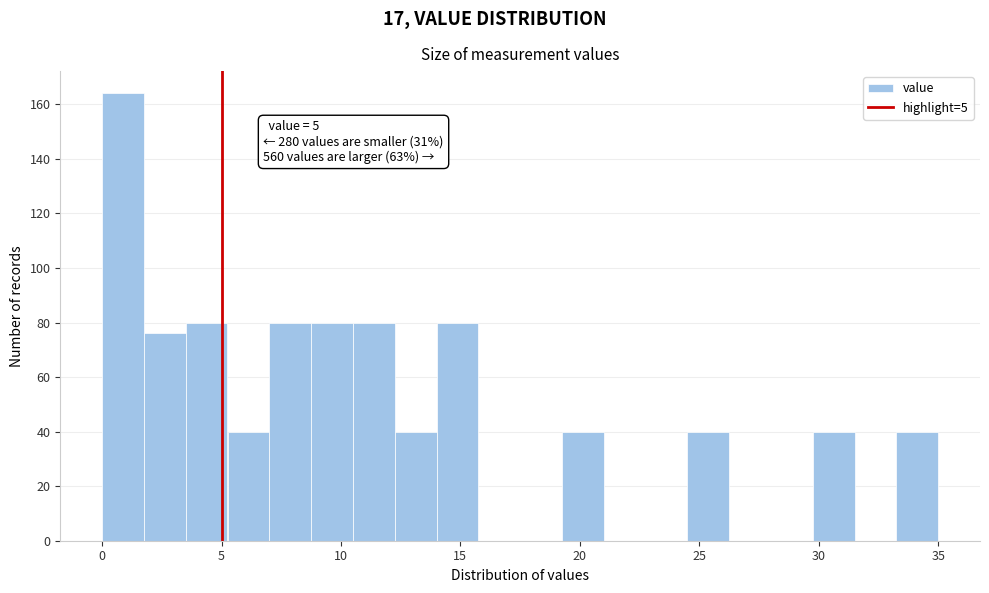

Read against the x-axis, roughly where is the centre of the tallest bar?

1.0